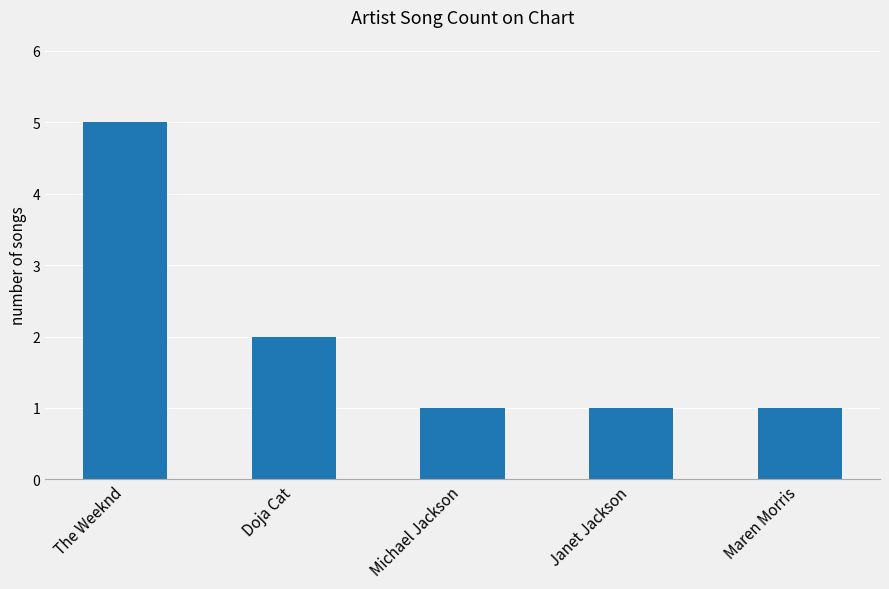

What is the change in value from Doja Cat to Janet Jackson?

-1